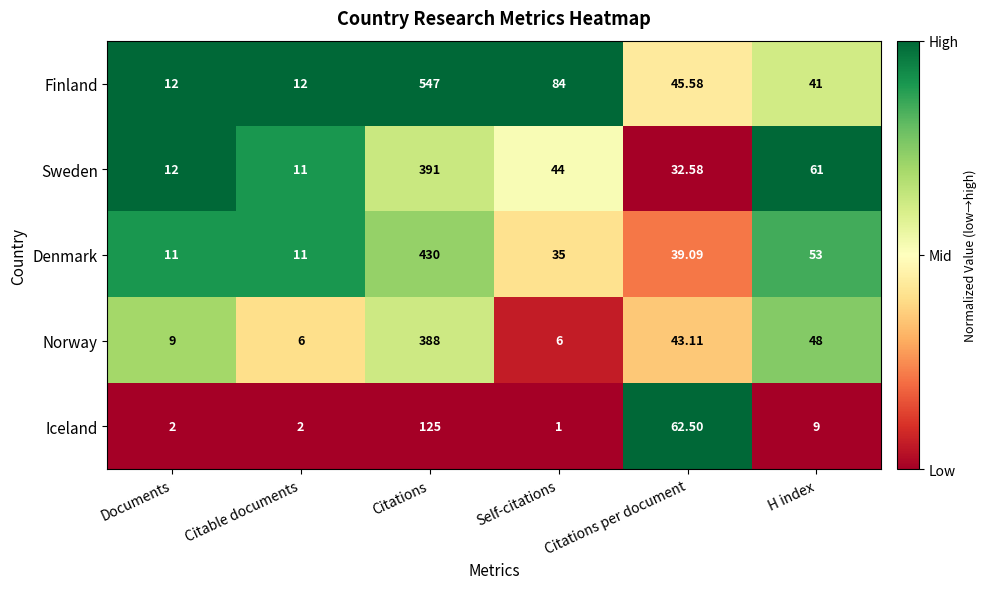

At which category is the sum across all series the highest?

Citations